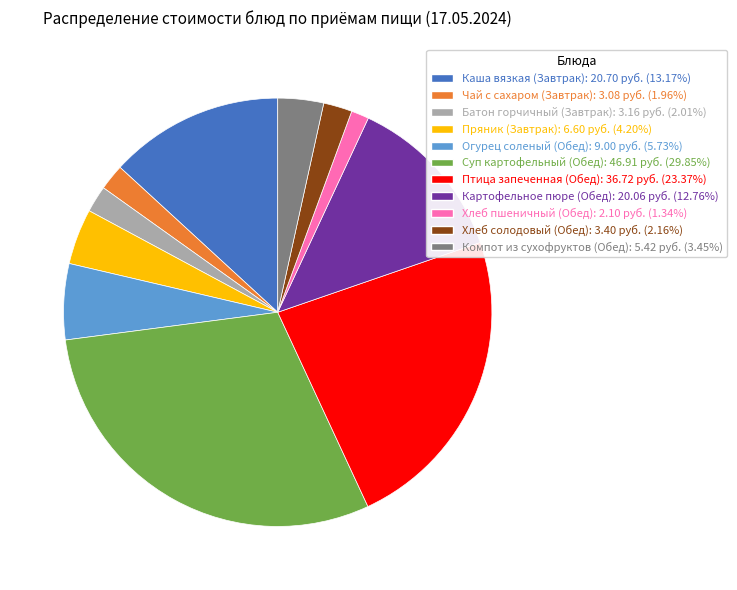

The Картофельное пюре (Обед) slice represents 3% of the pie. True or false?

False